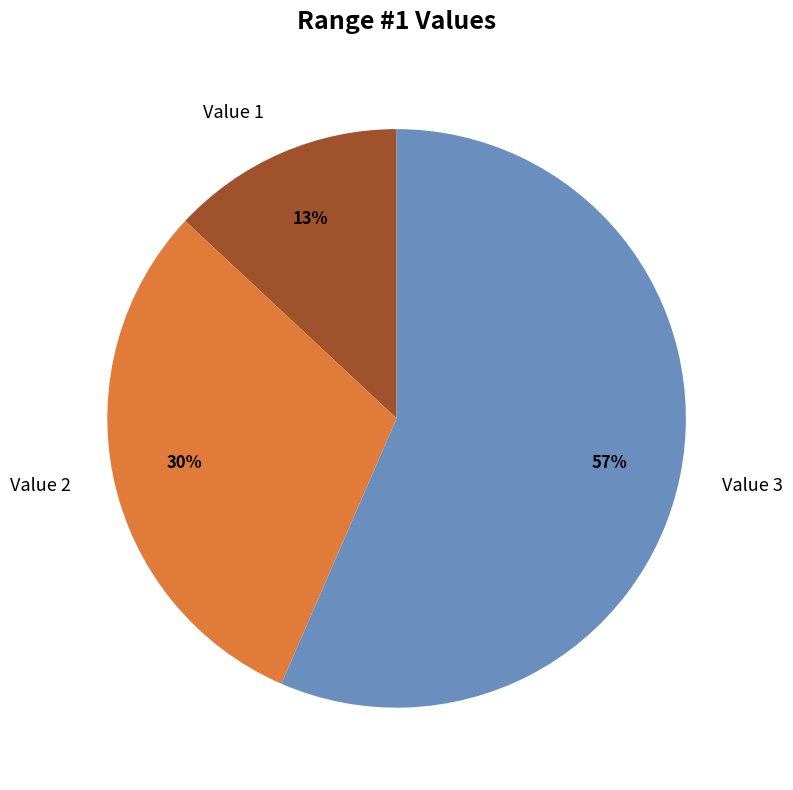

Count the number of slices in the pie.

3